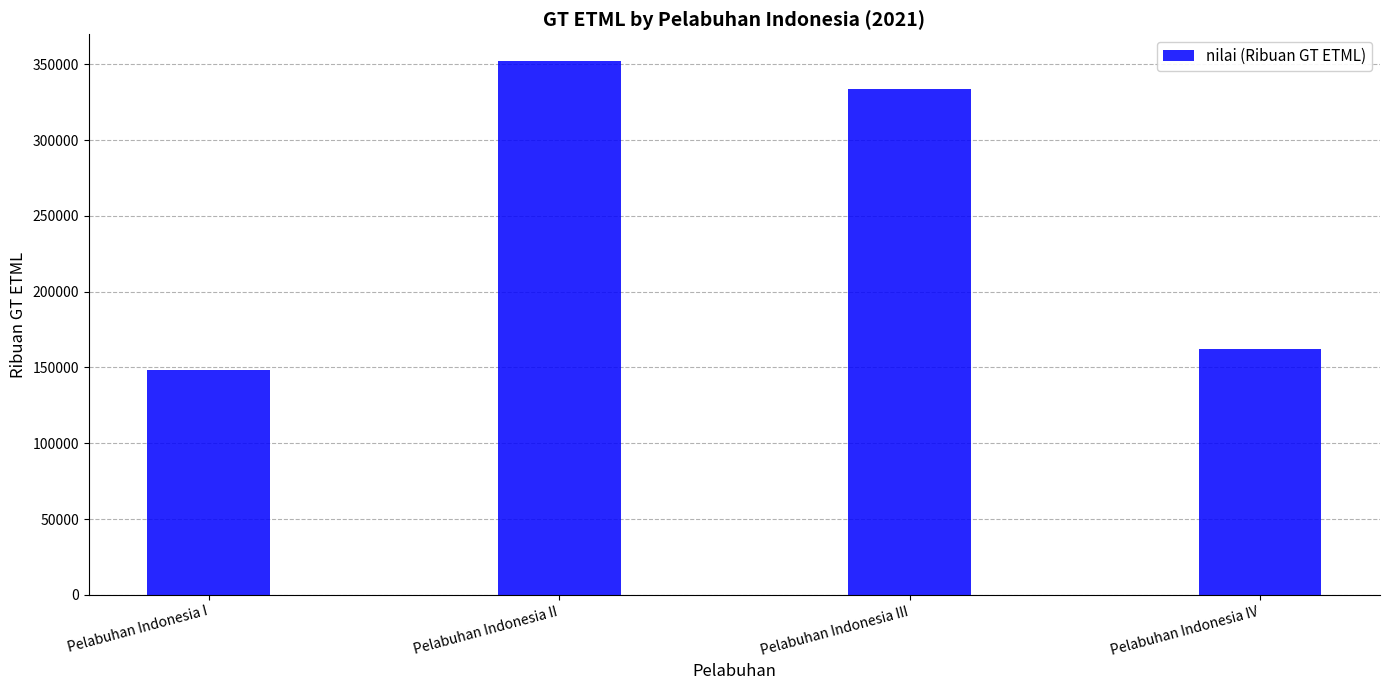

At which category does the chart reach its peak across all series?

Pelabuhan Indonesia II